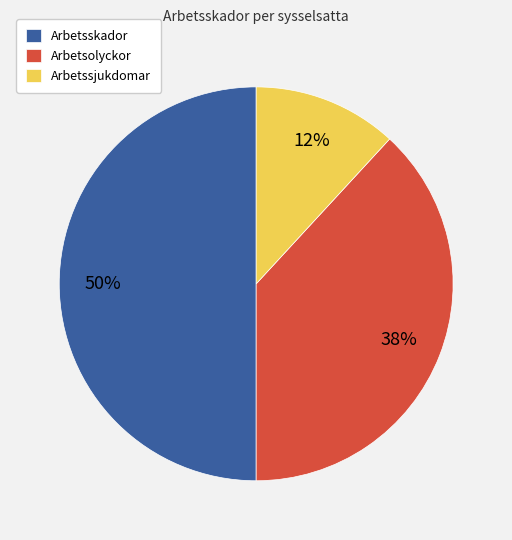

To the nearest percent, what is the average slice percentage?

33%